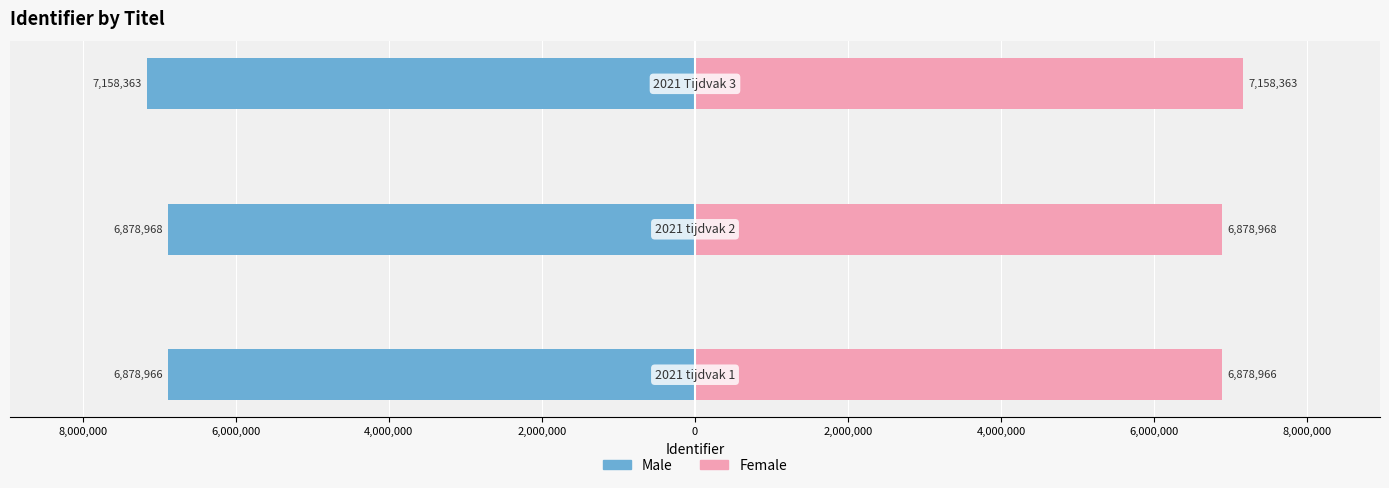

Reading left to right, extract all data points from this chart.

Male: -6878966	-6878968	-7158363
Female: 6878966	6878968	7158363